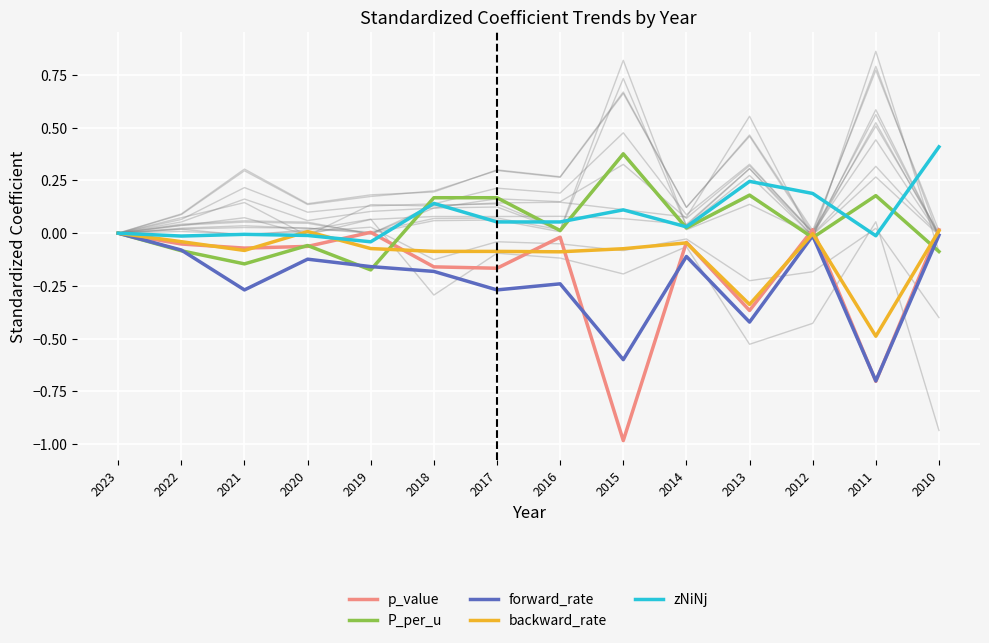

Where is backward_rate nearest to the value 0?

2023